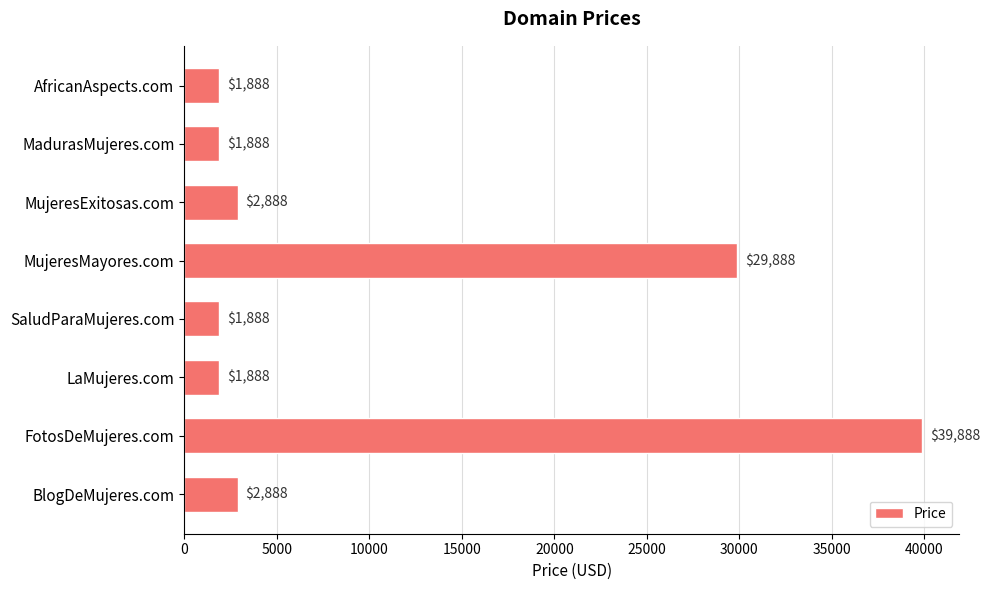

Reading top to bottom, what are all the values shown in this chart?

1888	1888	2888	29888	1888	1888	39888	2888